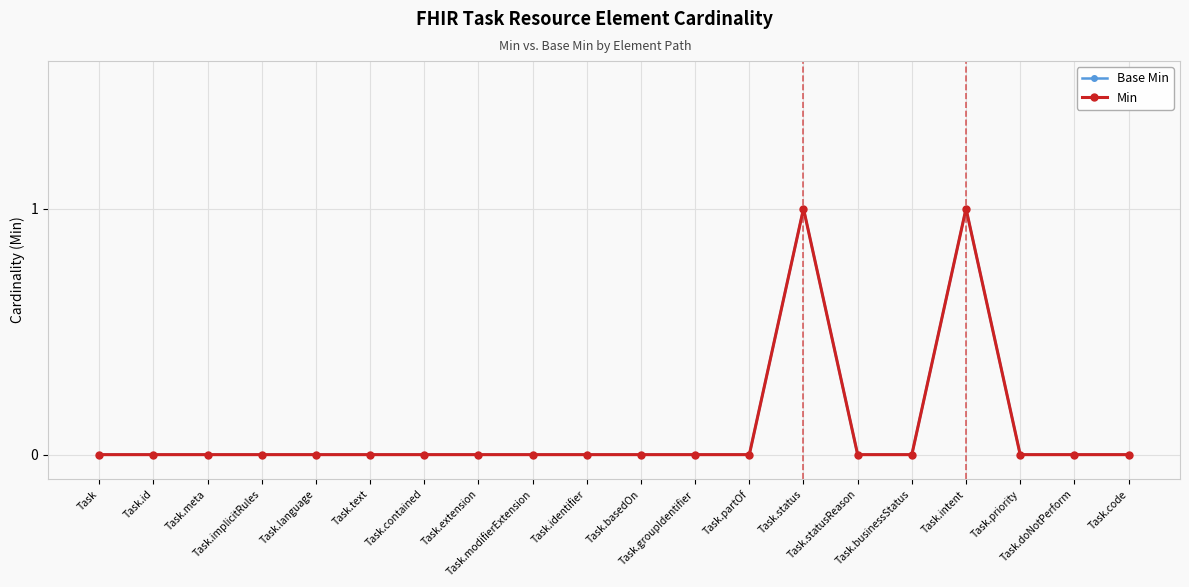

Reading right to left, transcribe all the data shown in this chart.

Base Min: 0	0	0	1	0	0	1	0	0	0	0	0	0	0	0	0	0	0	0	0
Min: 0	0	0	1	0	0	1	0	0	0	0	0	0	0	0	0	0	0	0	0